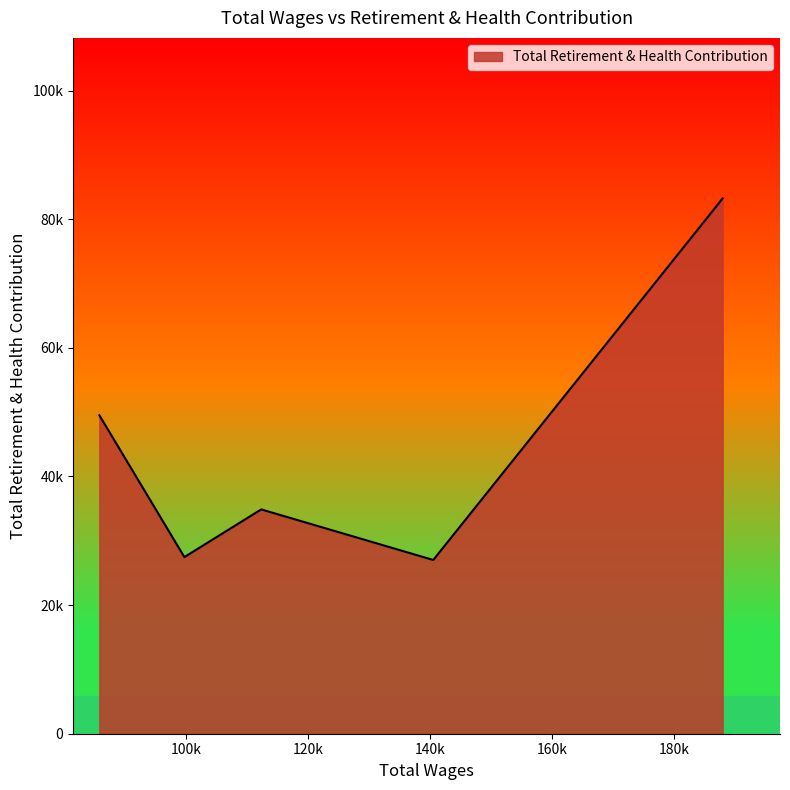

What is the label of the 3rd point from the left?

112344.0